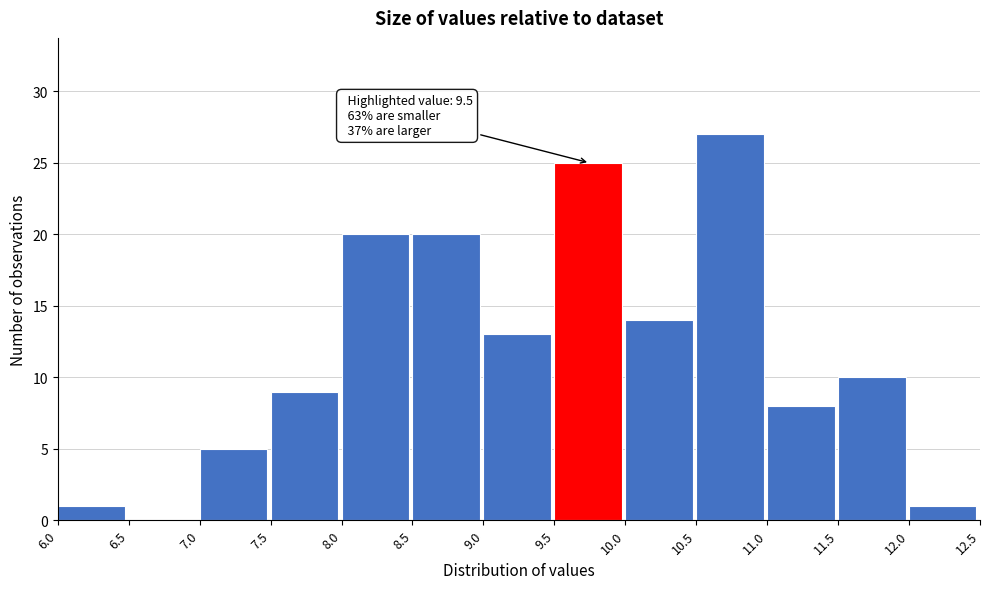

Which range on the x-axis has the tallest bar?

10.5 to 11.0